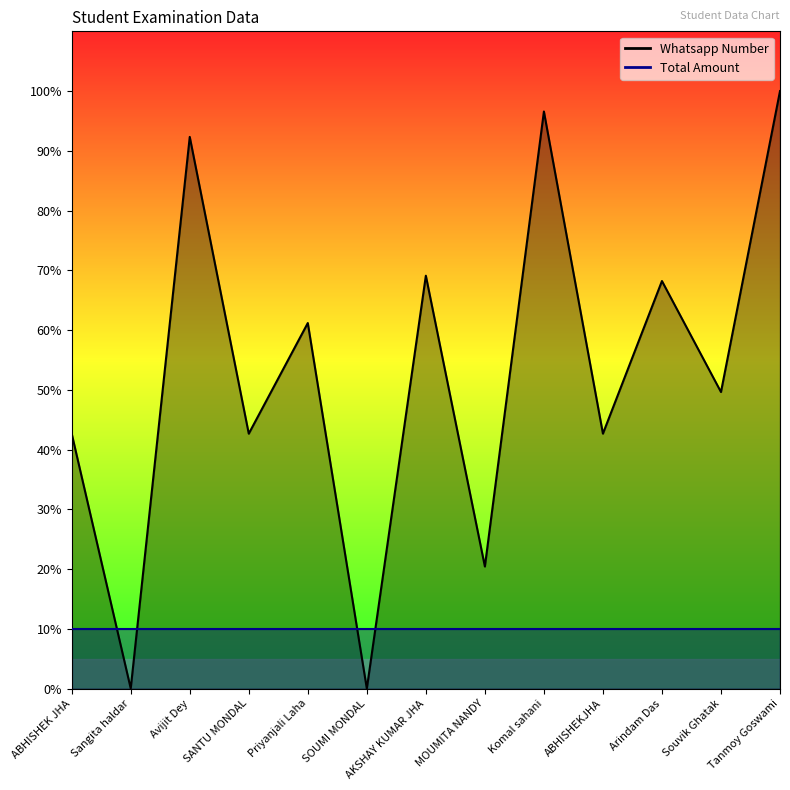

What is the label of the 4th point from the right?

ABHISHEKJHA